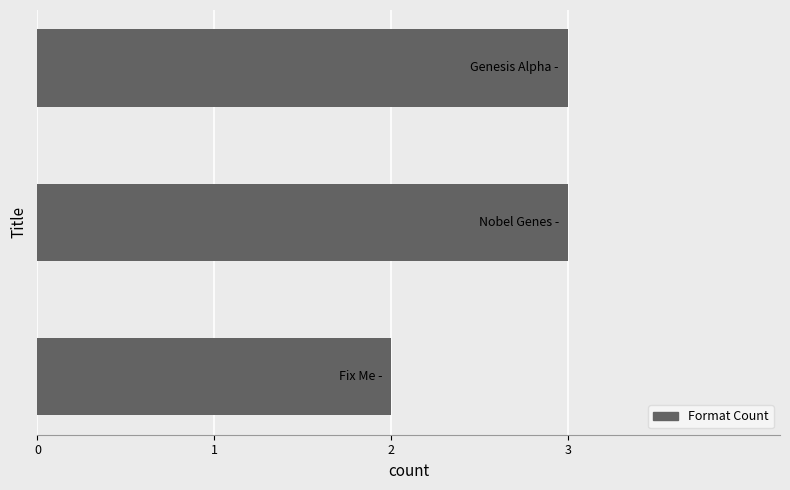

Reading bottom to top, list all the values displayed in this chart.

2	3	3